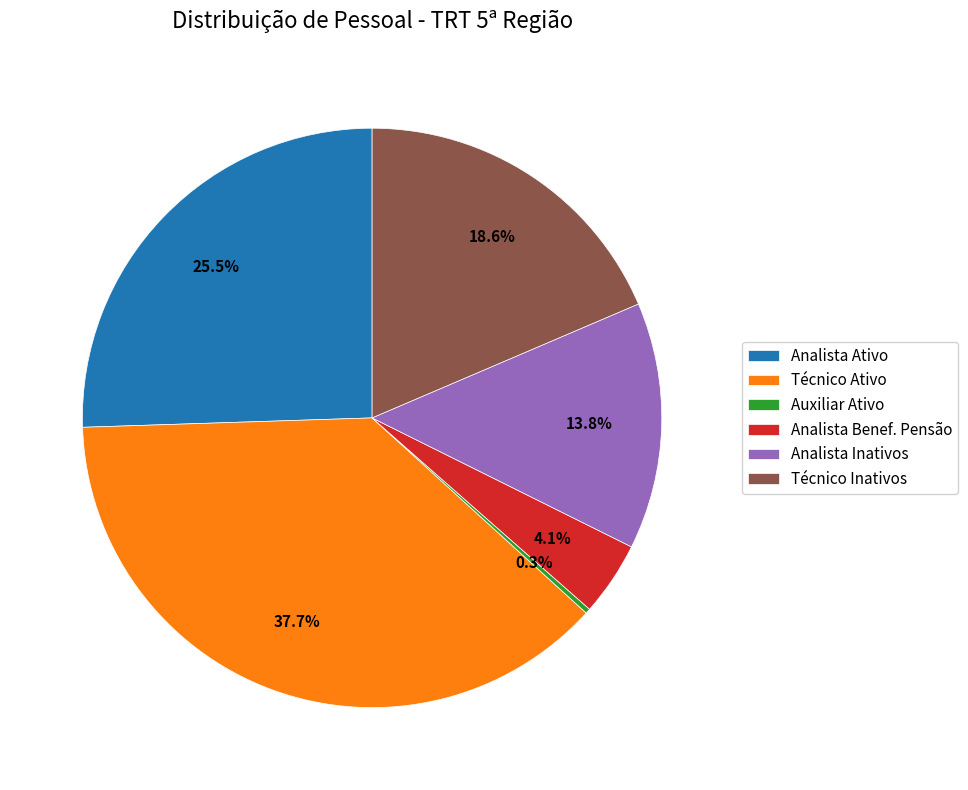

Which slice is the largest?

Técnico Ativo